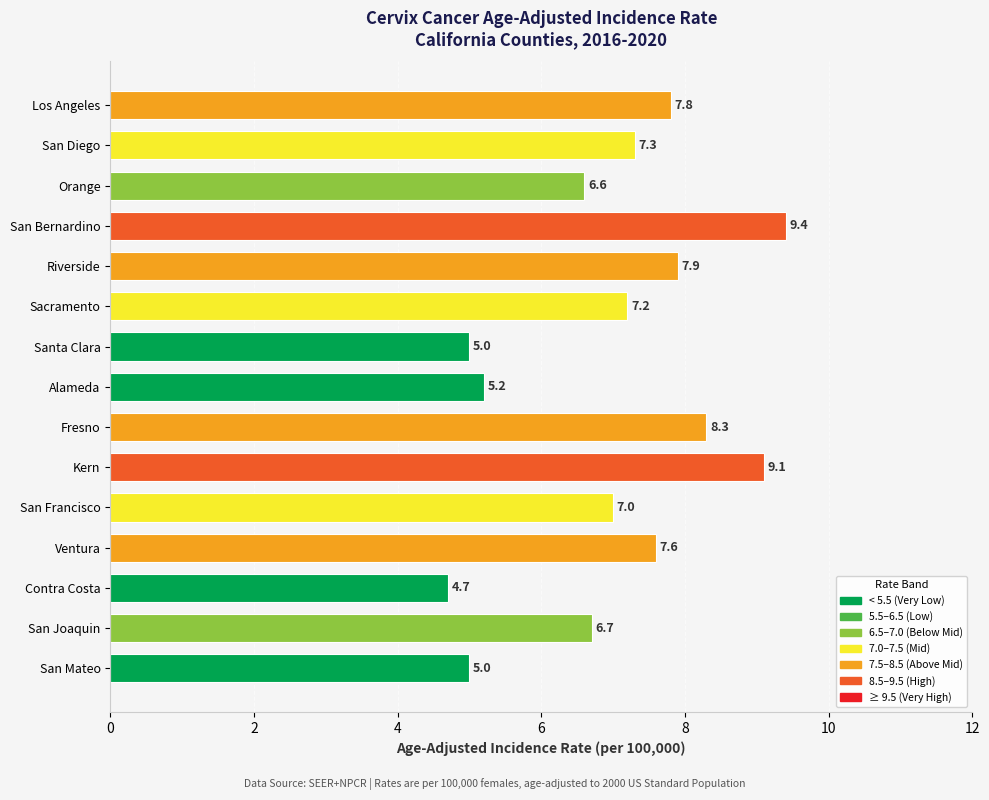

Count the number of data series in this chart.

1